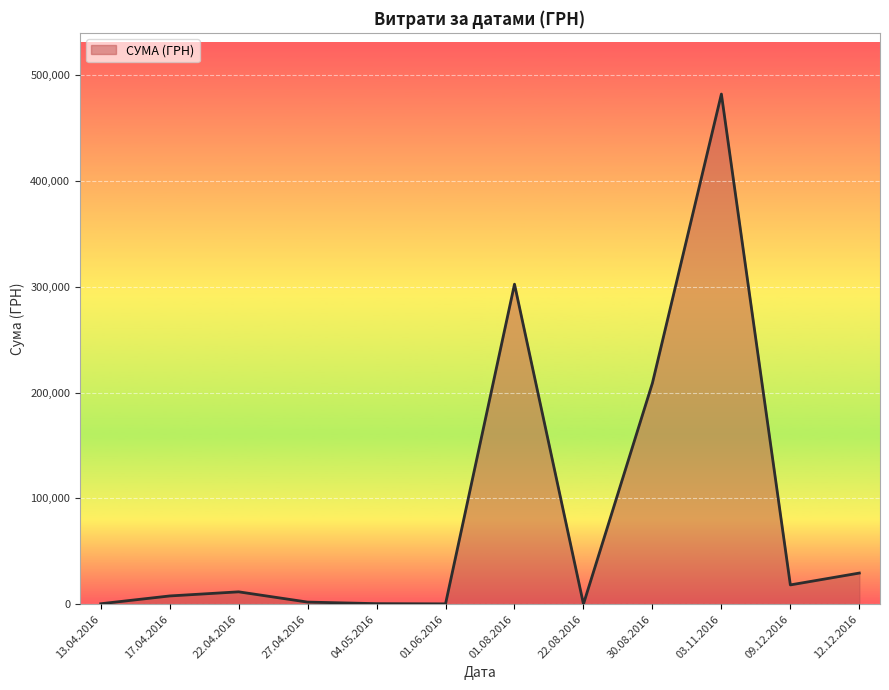

What is the difference between the maximum and minimum values?

482254.4